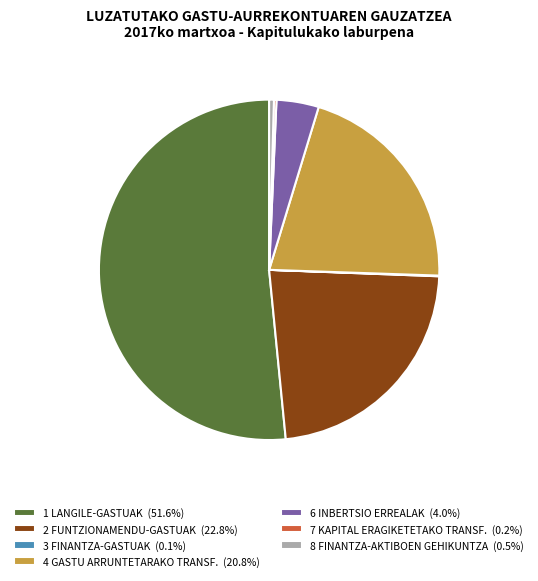

Is there any slice that represents more than half of the pie?

Yes